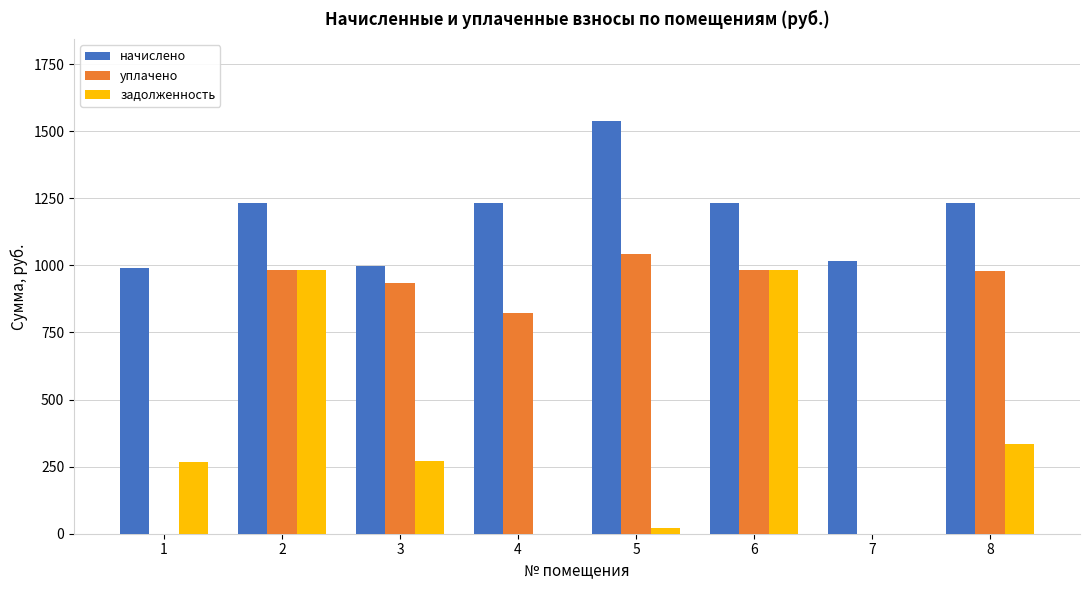

The value of начислено at 8 is 1233.6. True or false?

True